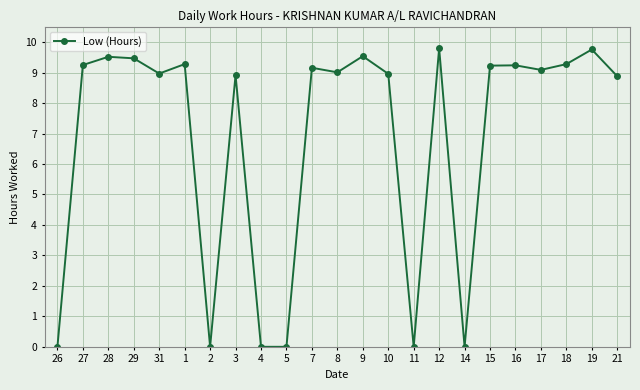

How many categories are shown in the chart?

23